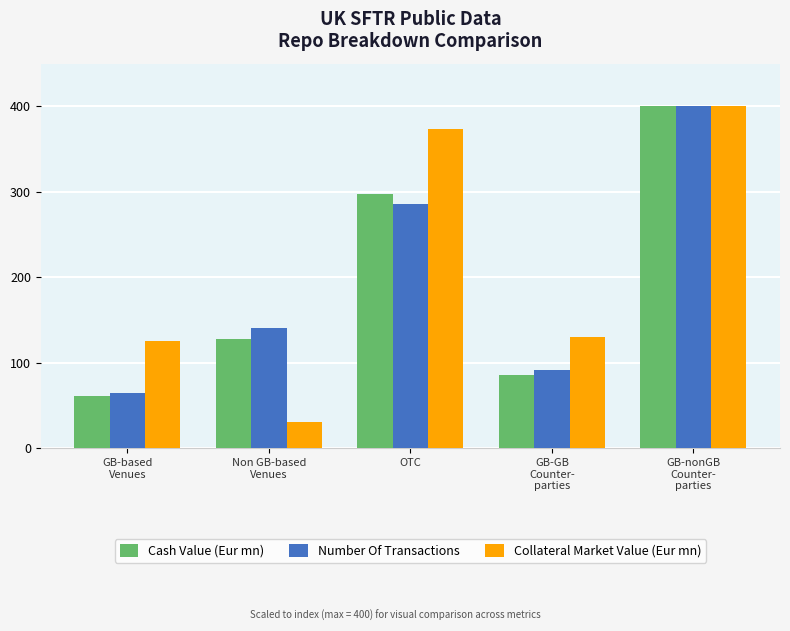

Reading right to left, extract all data points from this chart.

Cash Value (Eur mn): GB-nonGB
Counter-
parties=400.0	GB-GB
Counter-
parties=86.2	OTC=296.9	Non GB-based
Venues=128.0	GB-based
Venues=61.3
Number Of Transactions: GB-nonGB
Counter-
parties=400.0	GB-GB
Counter-
parties=91.6	OTC=286.3	Non GB-based
Venues=140.6	GB-based
Venues=64.7
Collateral Market Value (Eur mn): GB-nonGB
Counter-
parties=400.0	GB-GB
Counter-
parties=129.9	OTC=373.2	Non GB-based
Venues=31.0	GB-based
Venues=125.7